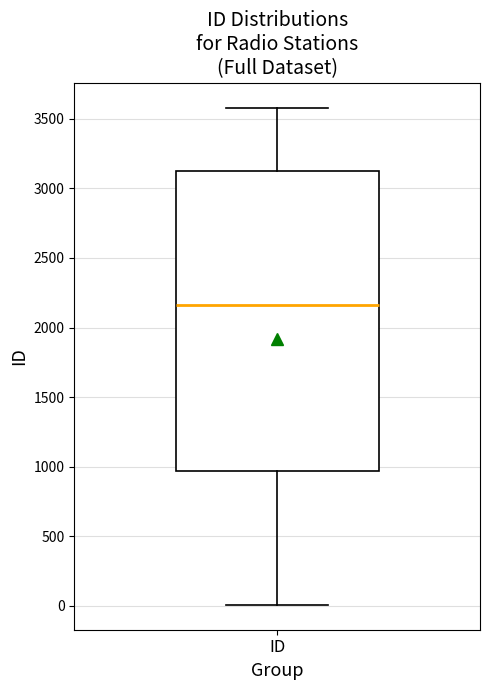

Where does the upper whisker of the box for ID end on the y-axis? The values are not printed on the chart, so give them approximately, as read against the axis.

3600